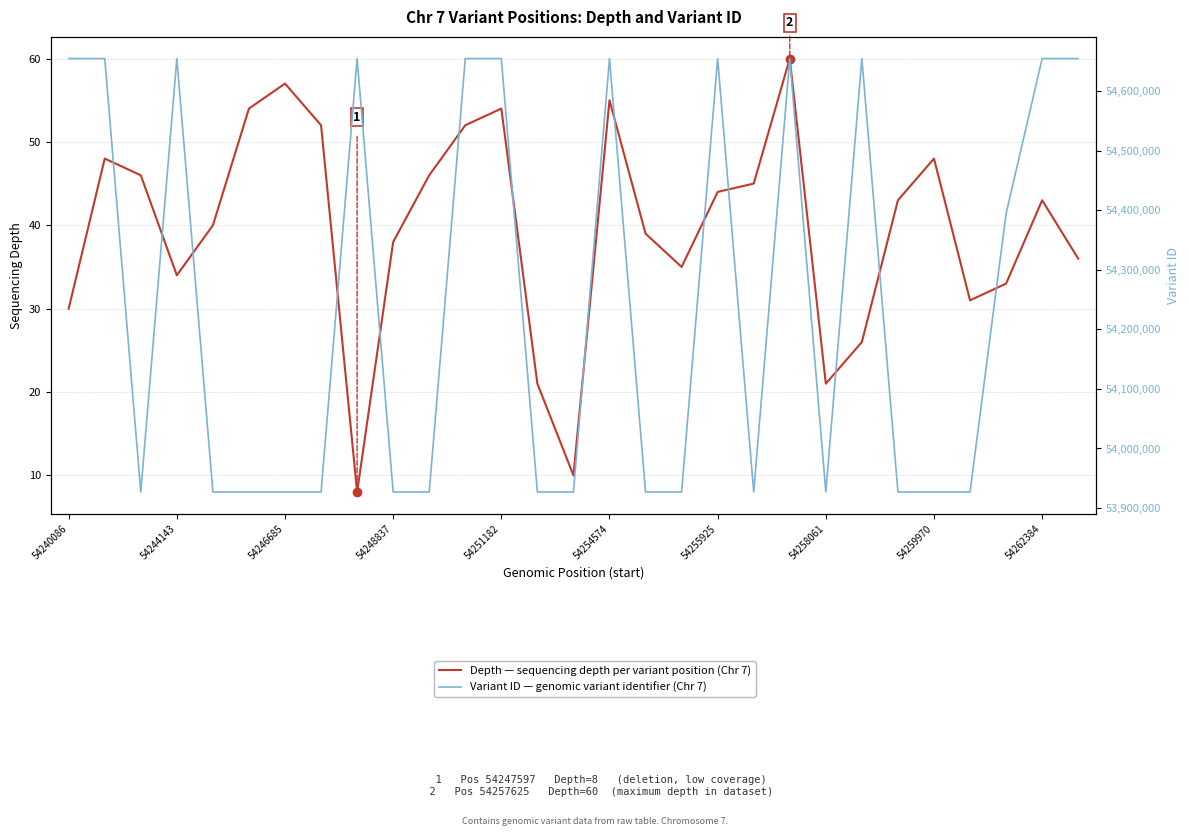

Which series has the widest spread of values?

Variant ID